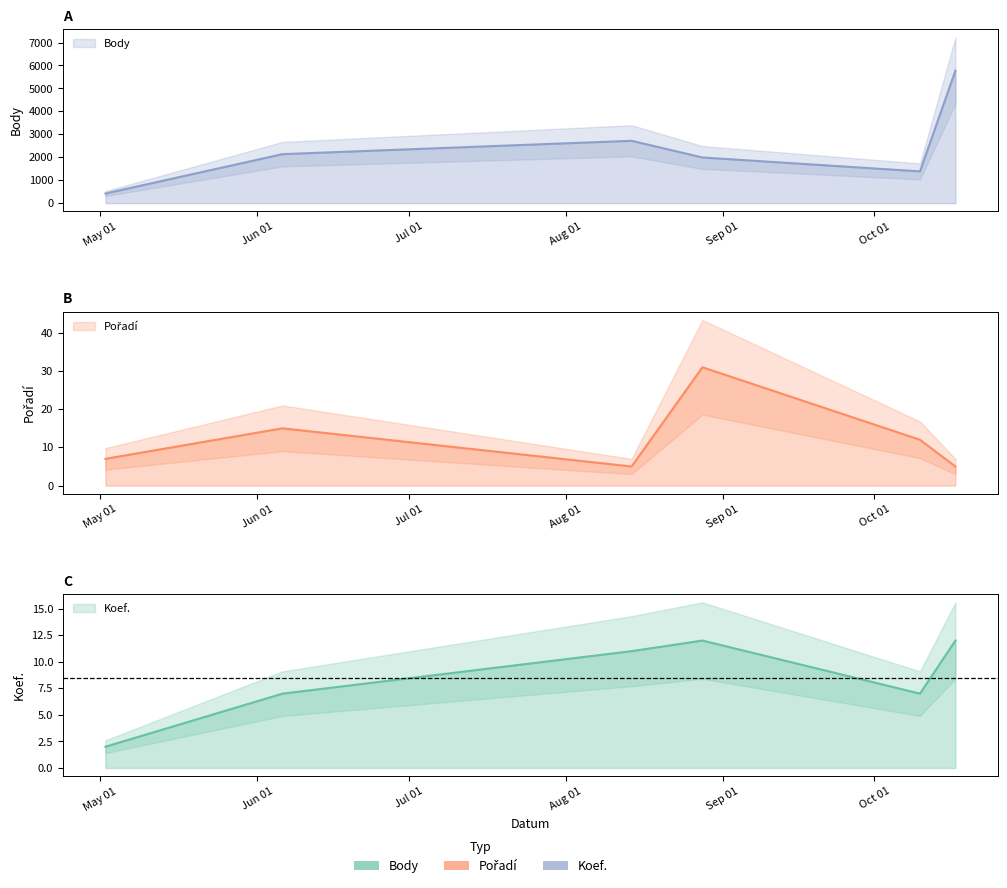

What is the approximate value of Body at 2015-05-02, to the nearest 100?

400